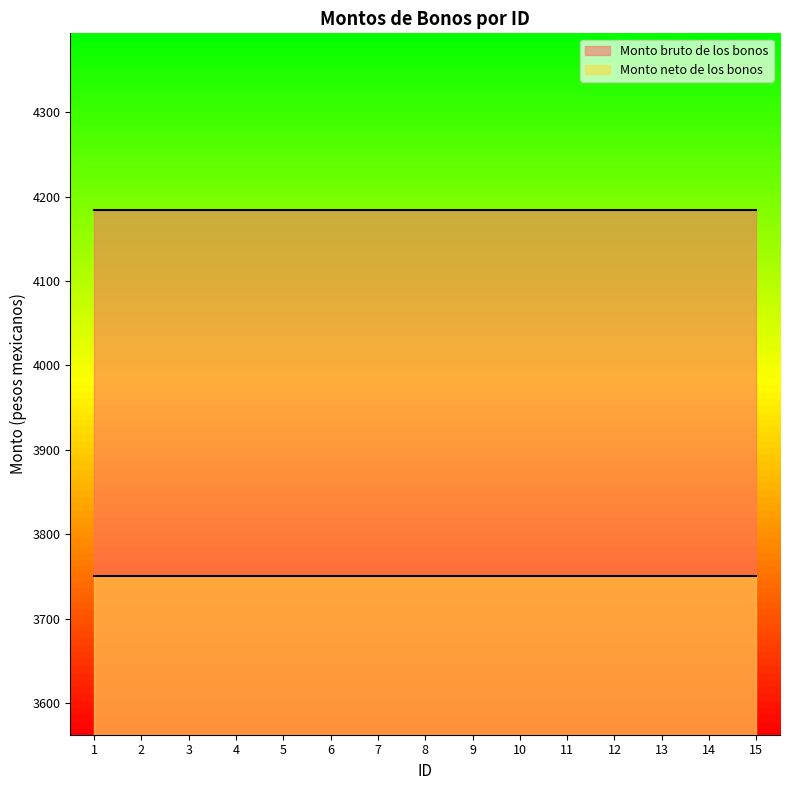

Which category has the lowest value across all series?

1